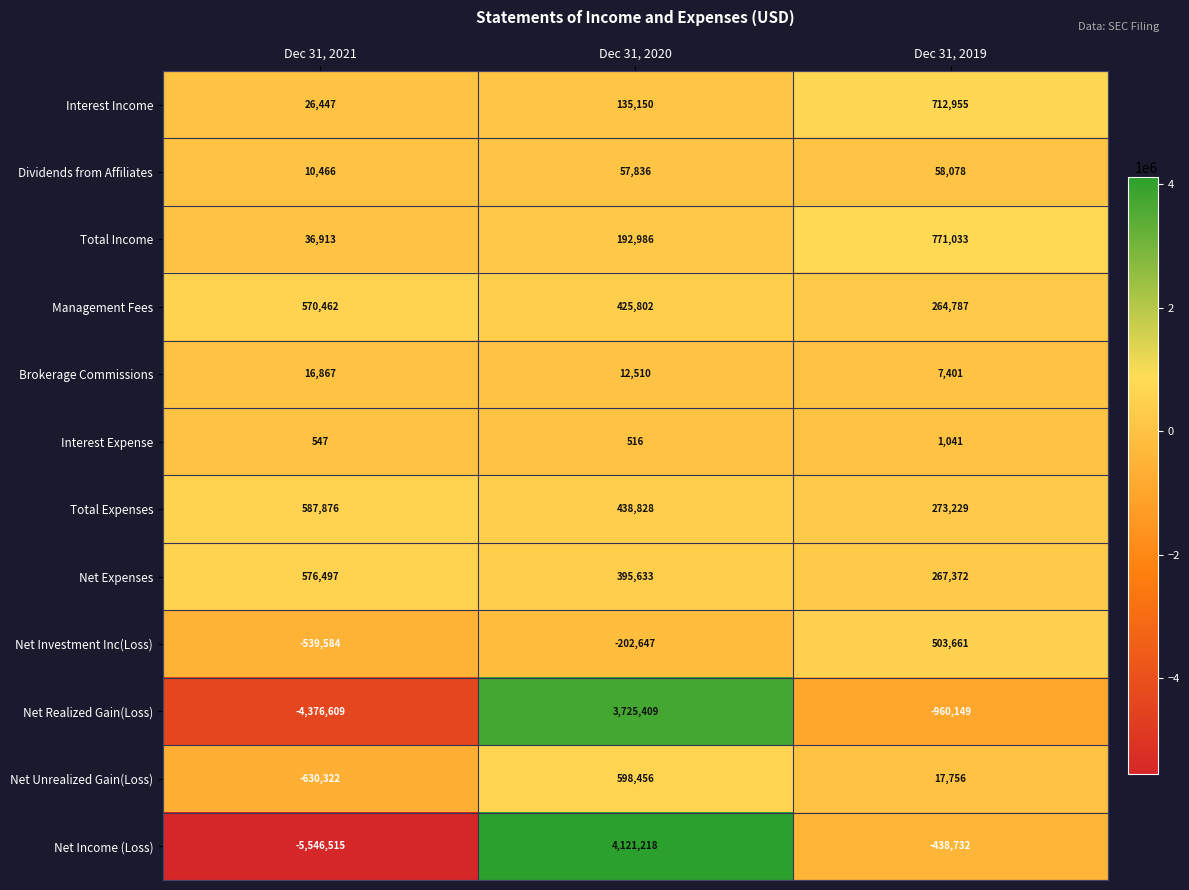

Which series has the largest total across all categories?

Total Expenses